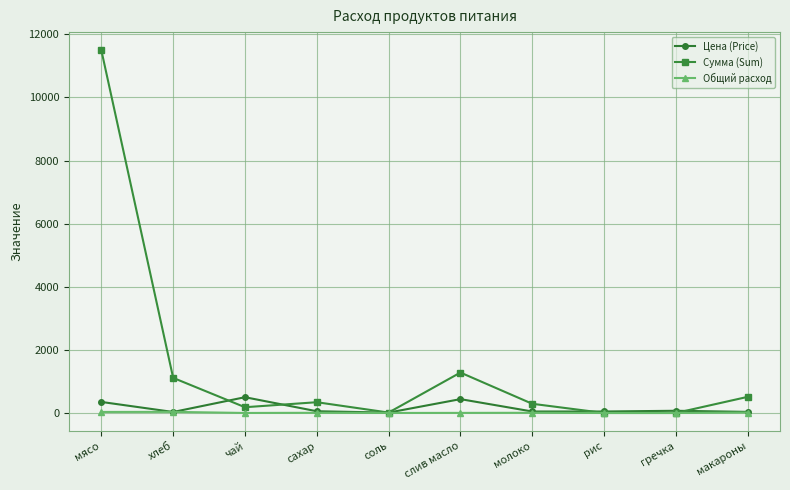

The Цена (Price) series shows 350.0 at мясо. True or false?

True